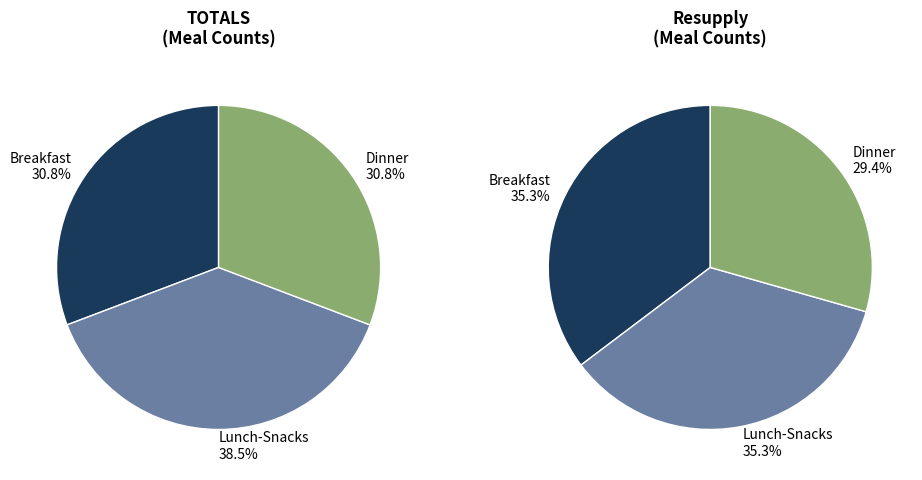

Is it true that TOTALS is 32% of the pie?

False